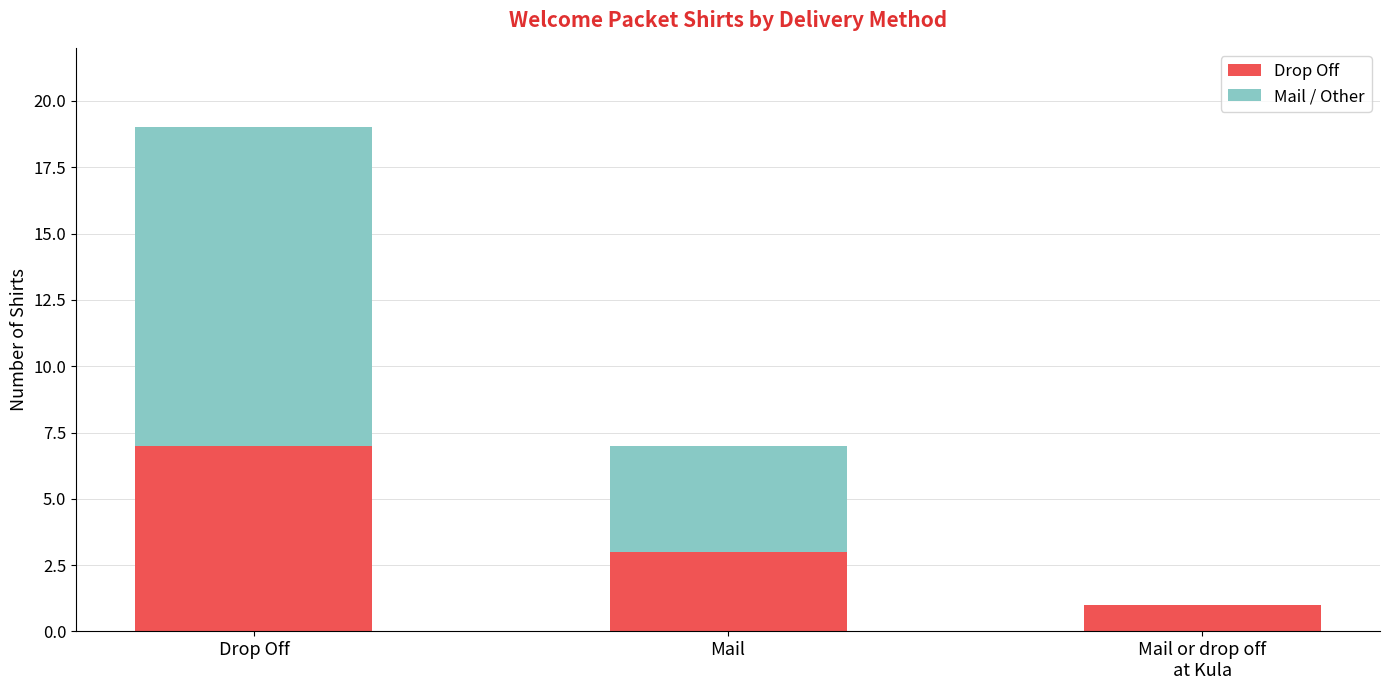

What is the total value across all series at Drop Off?

19